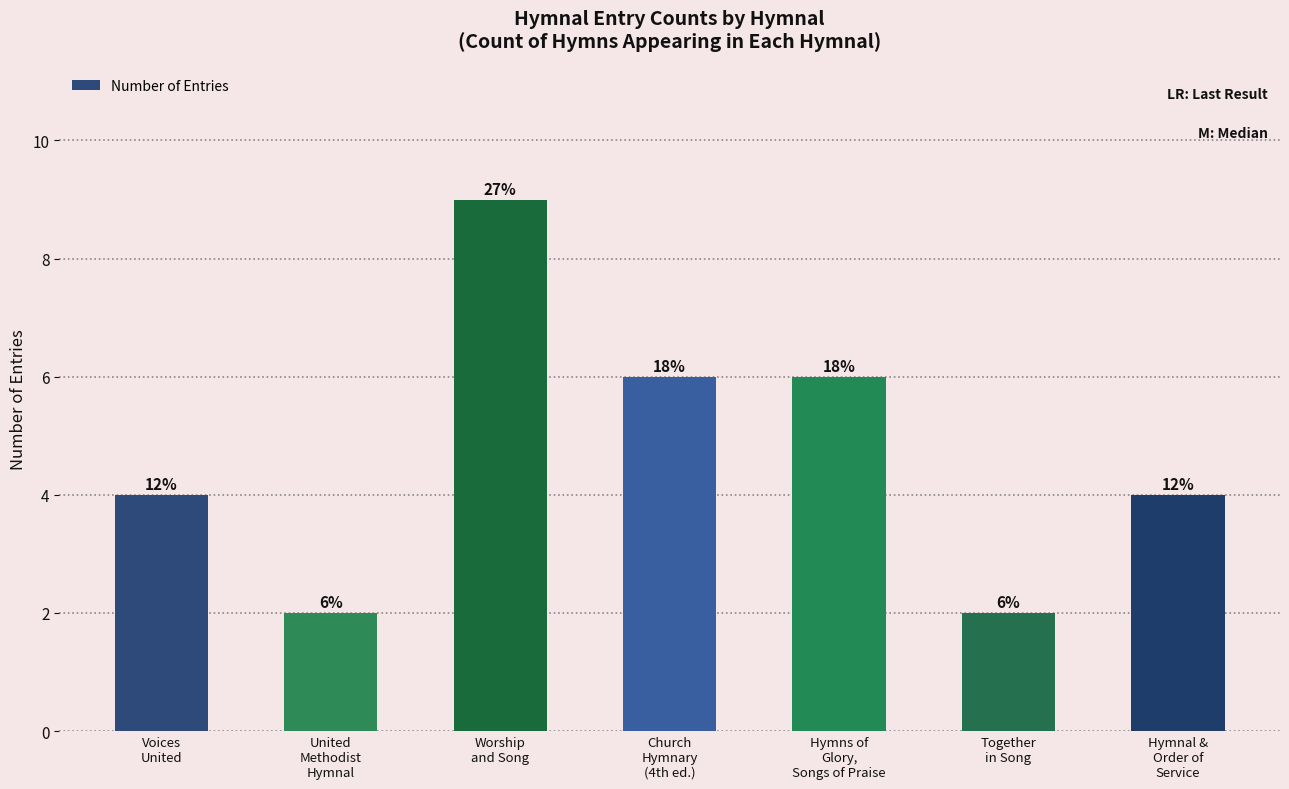

At which category does the chart reach its peak across all series?

Worship
and Song